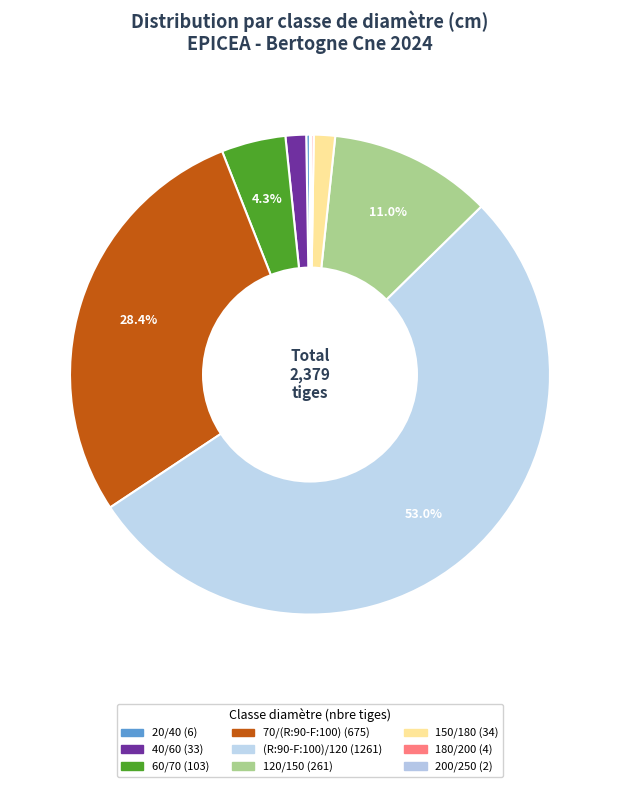

True or false: 120/150 accounts for 3% of the total.

False